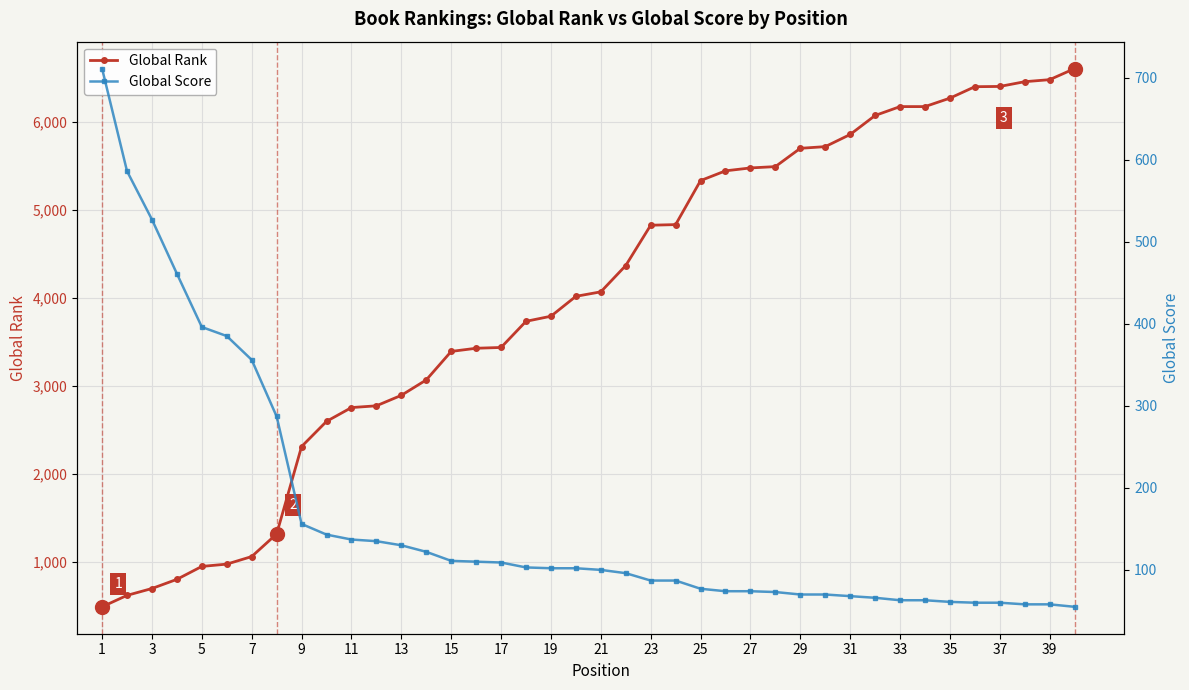

How many lines are shown in the chart?

2